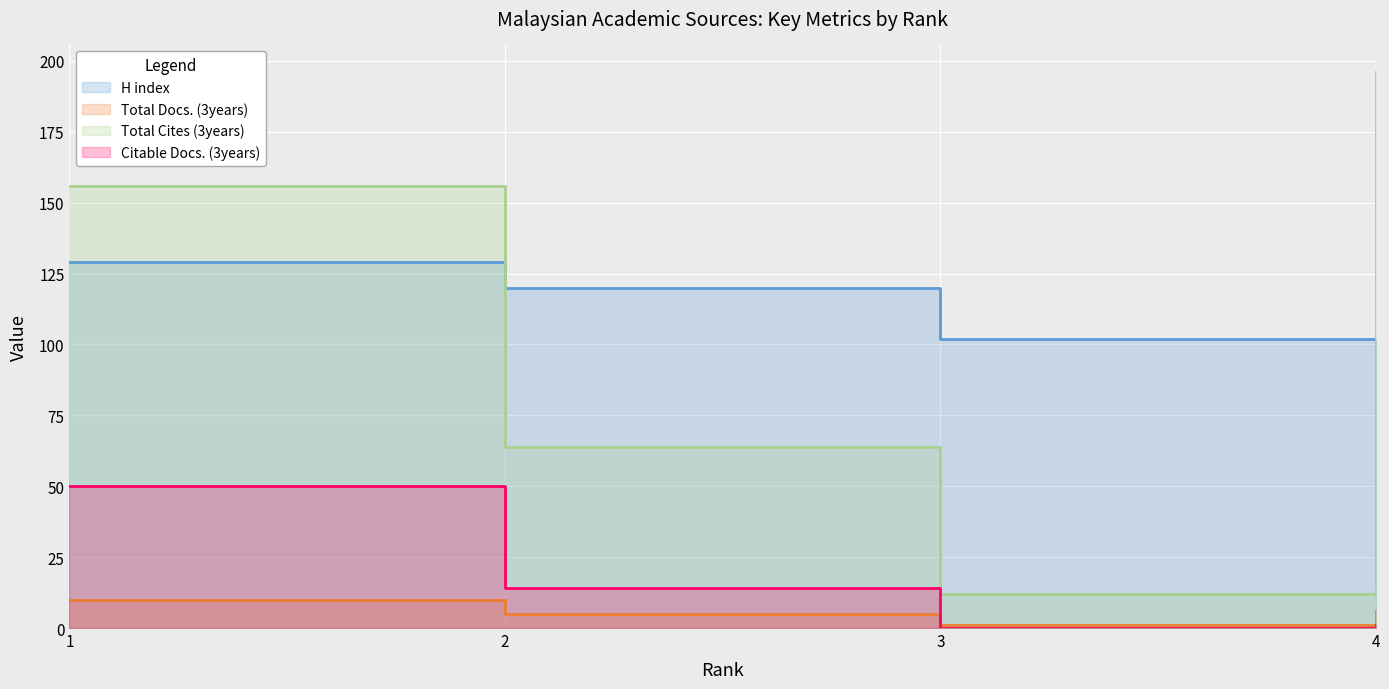

Where does the Citable Docs. (3years) series first go above 14?

1